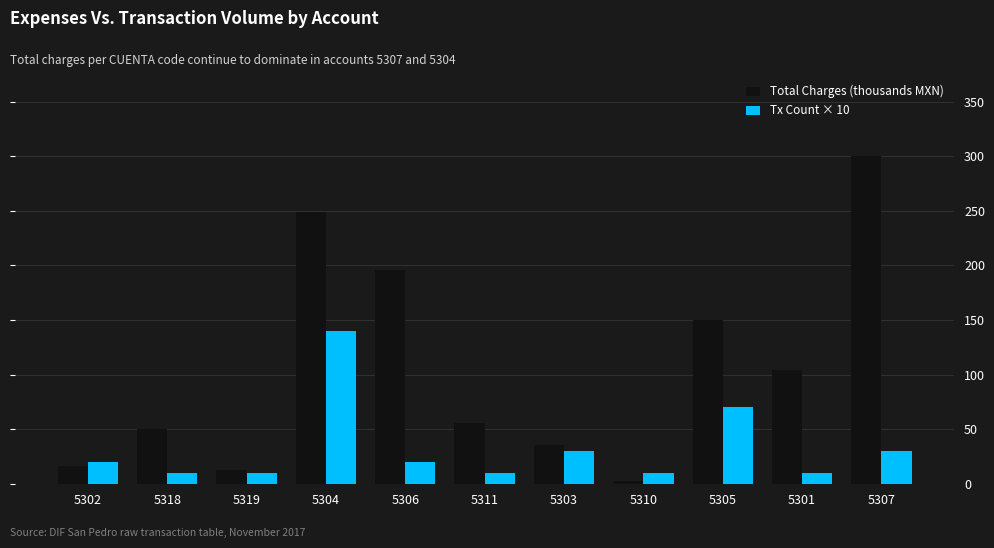

True or false: Total Charges (thousands MXN) has a value of 248.7 at 5304.

True